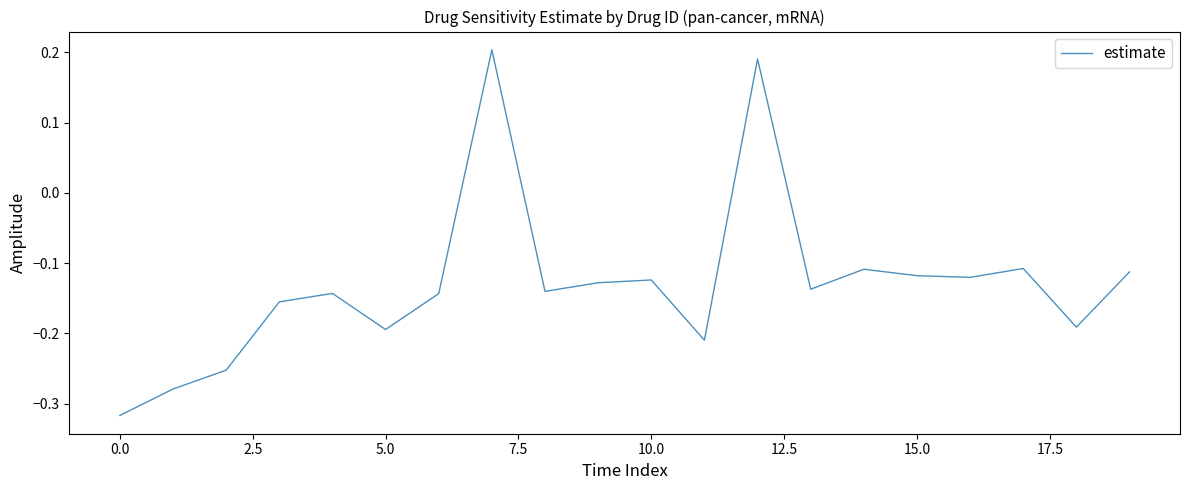

Does the chart display data point markers on the line(s)?

No